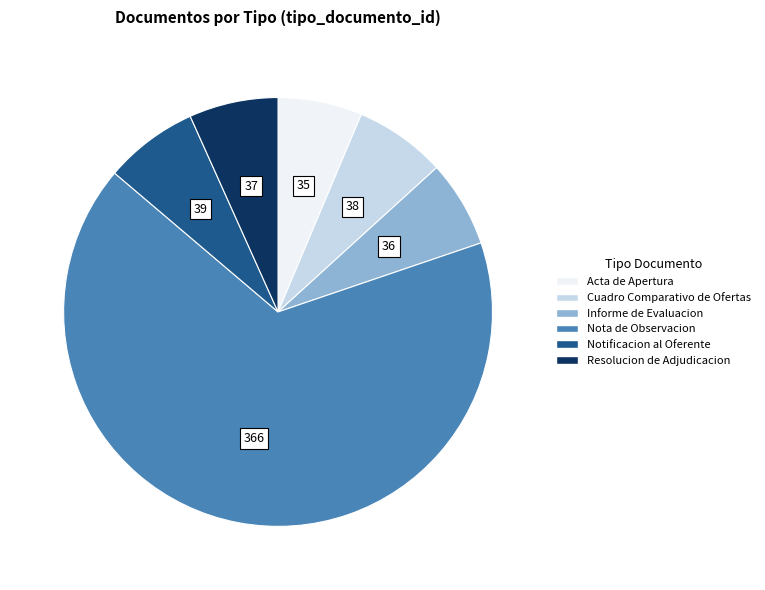

Does Notificacion al Oferente represent more than half of the total?

No